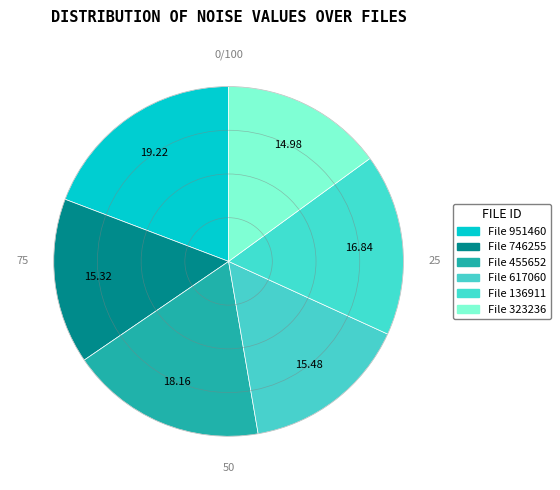

How many slices are in this pie chart?

6